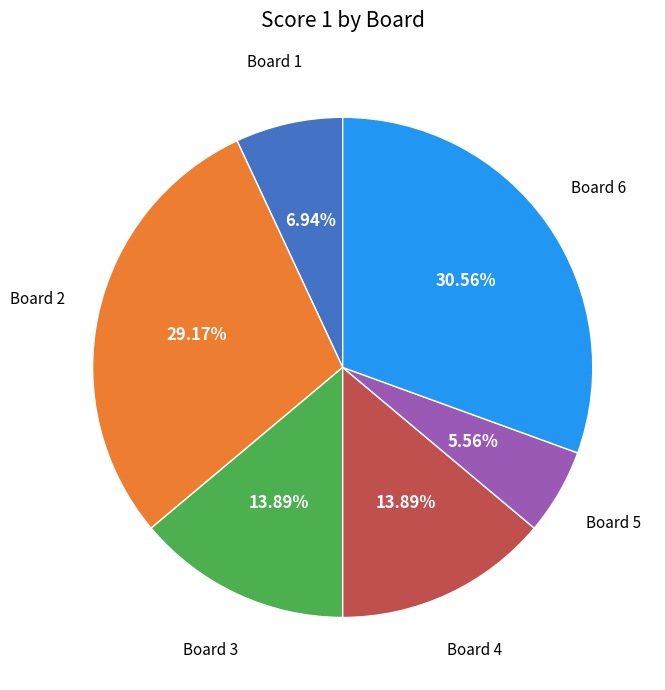

Is there a majority slice in this chart?

No